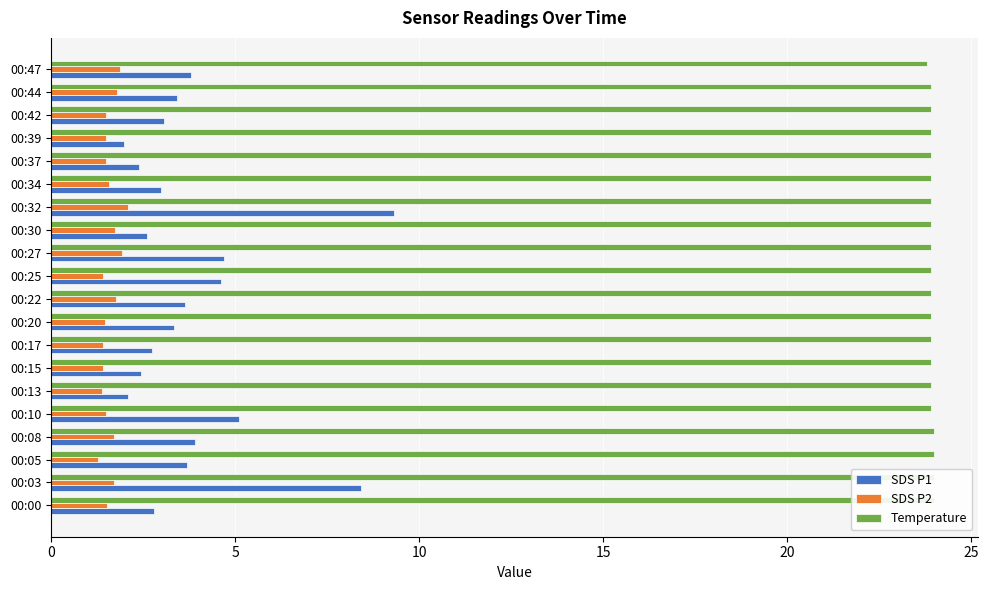

What are all the series names shown in the legend?

SDS P1, SDS P2, Temperature